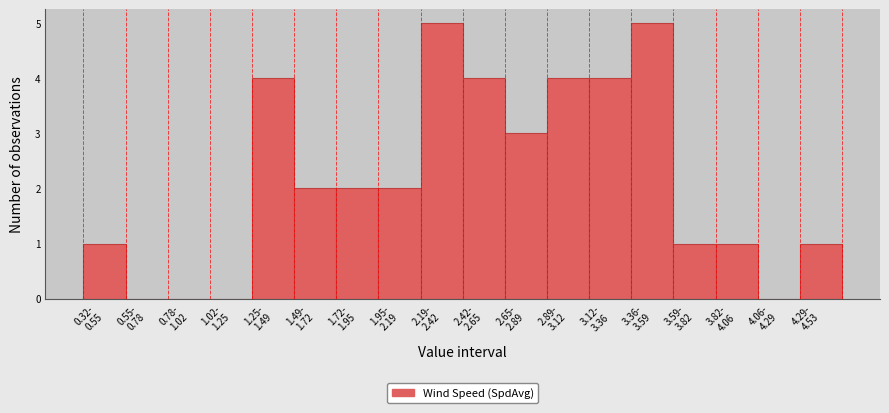

What is the maximum value shown in the chart?

5